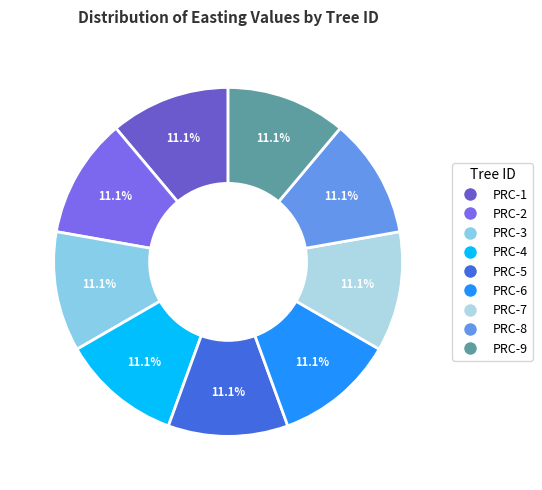

How many slices are in this pie chart?

9